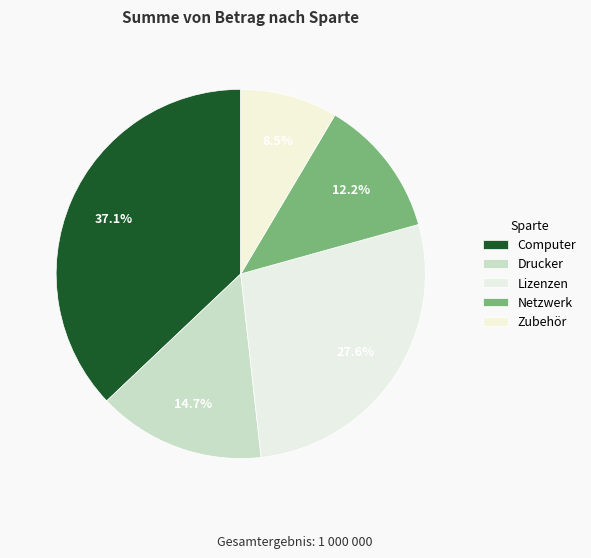

How many segments does this pie chart have?

5